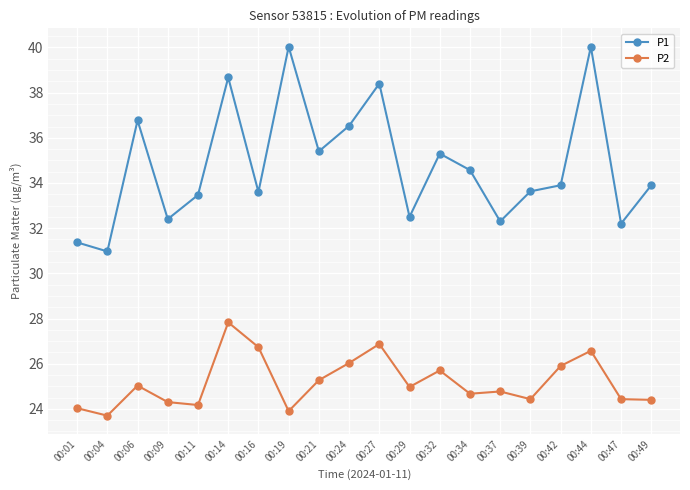

At which category does P2 reach its first local peak?

00:06